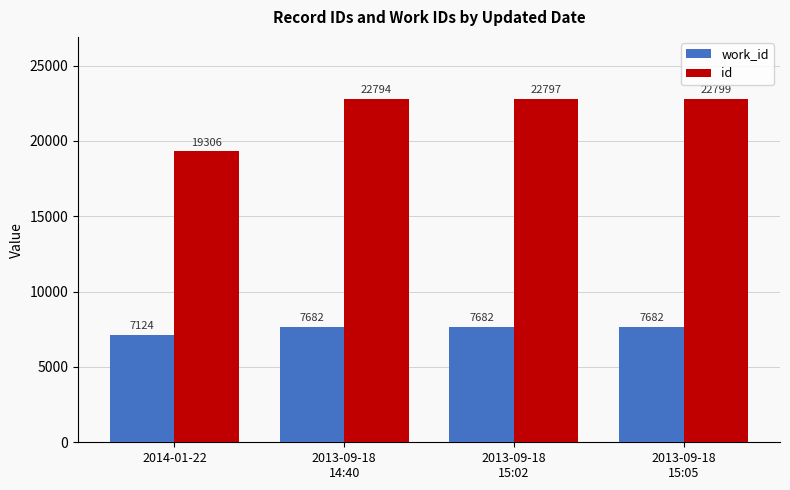

Reading right to left, what are all the values shown in this chart?

work_id: 2013-09-18
15:05=7682	2013-09-18
15:02=7682	2013-09-18
14:40=7682	2014-01-22=7124
id: 2013-09-18
15:05=22799	2013-09-18
15:02=22797	2013-09-18
14:40=22794	2014-01-22=19306